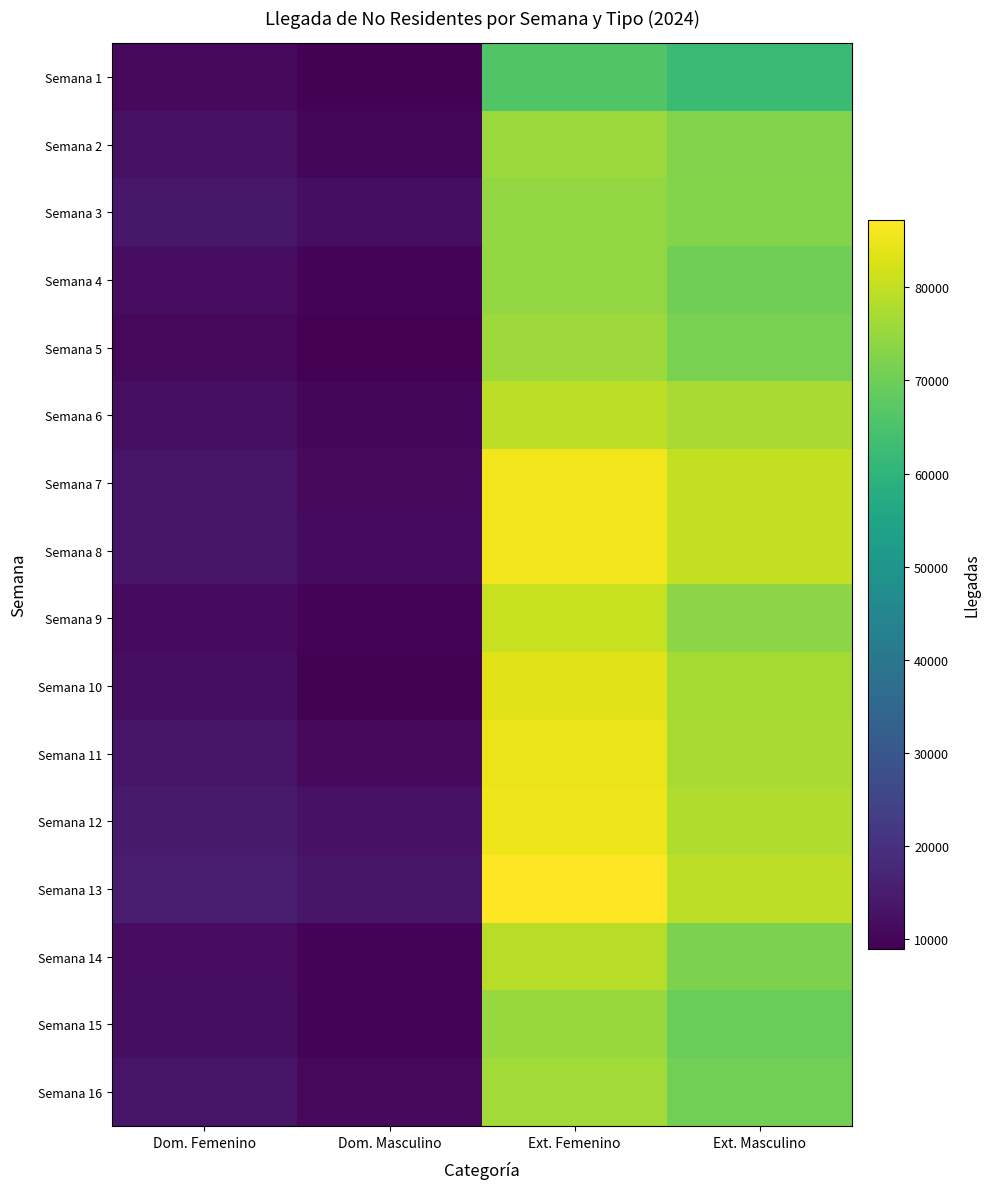

Which label corresponds to the smallest value in the chart?

Dom. Masculino